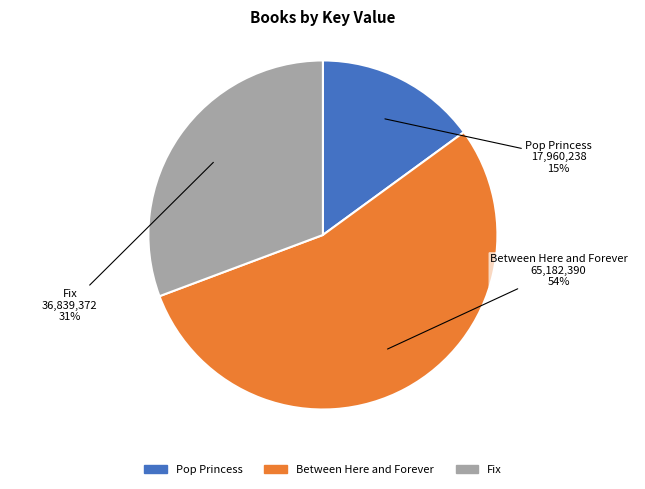

Which slice represents more than half of the pie?

Between Here and Forever